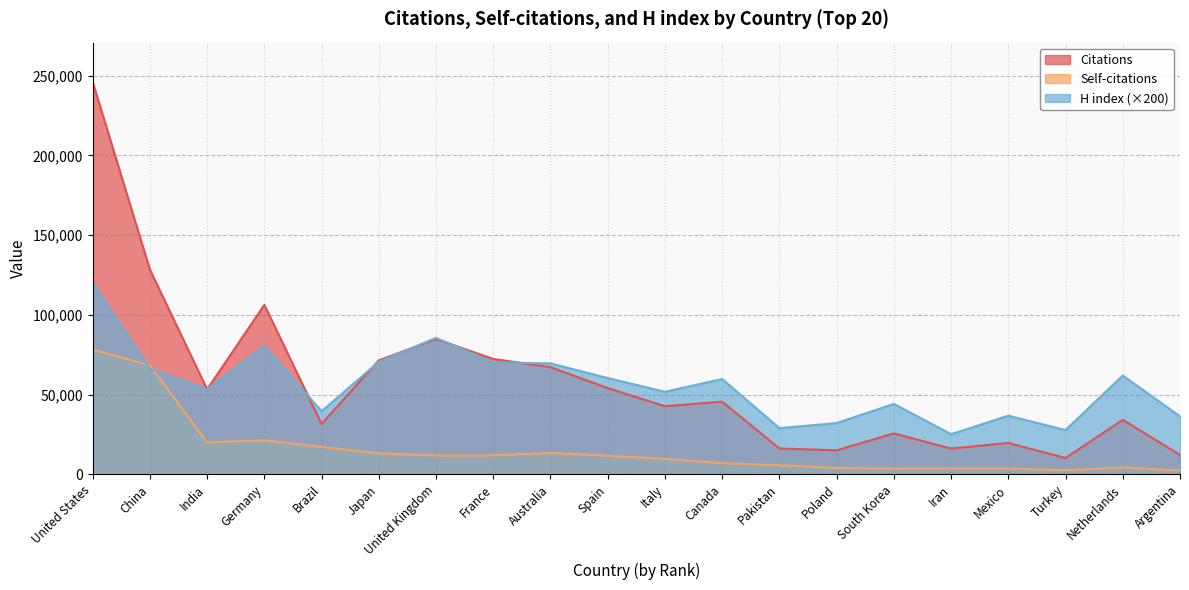

Is the value of Citations at Netherlands greater than the value of Self-citations at Turkey?

Yes